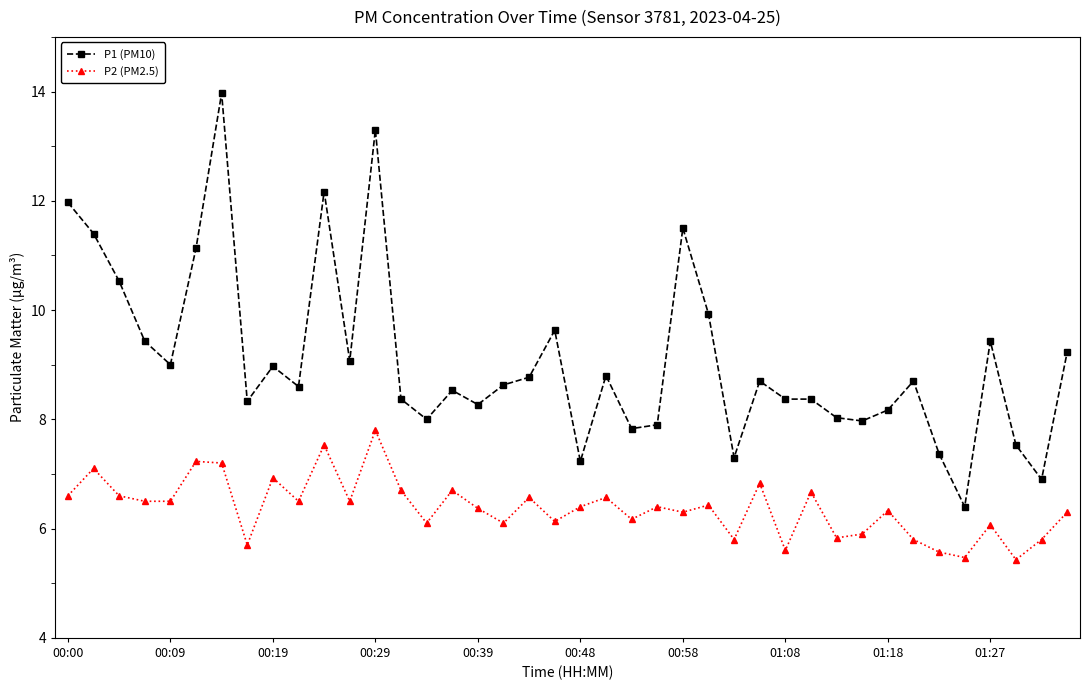

What is the maximum value shown in the chart?

14.0